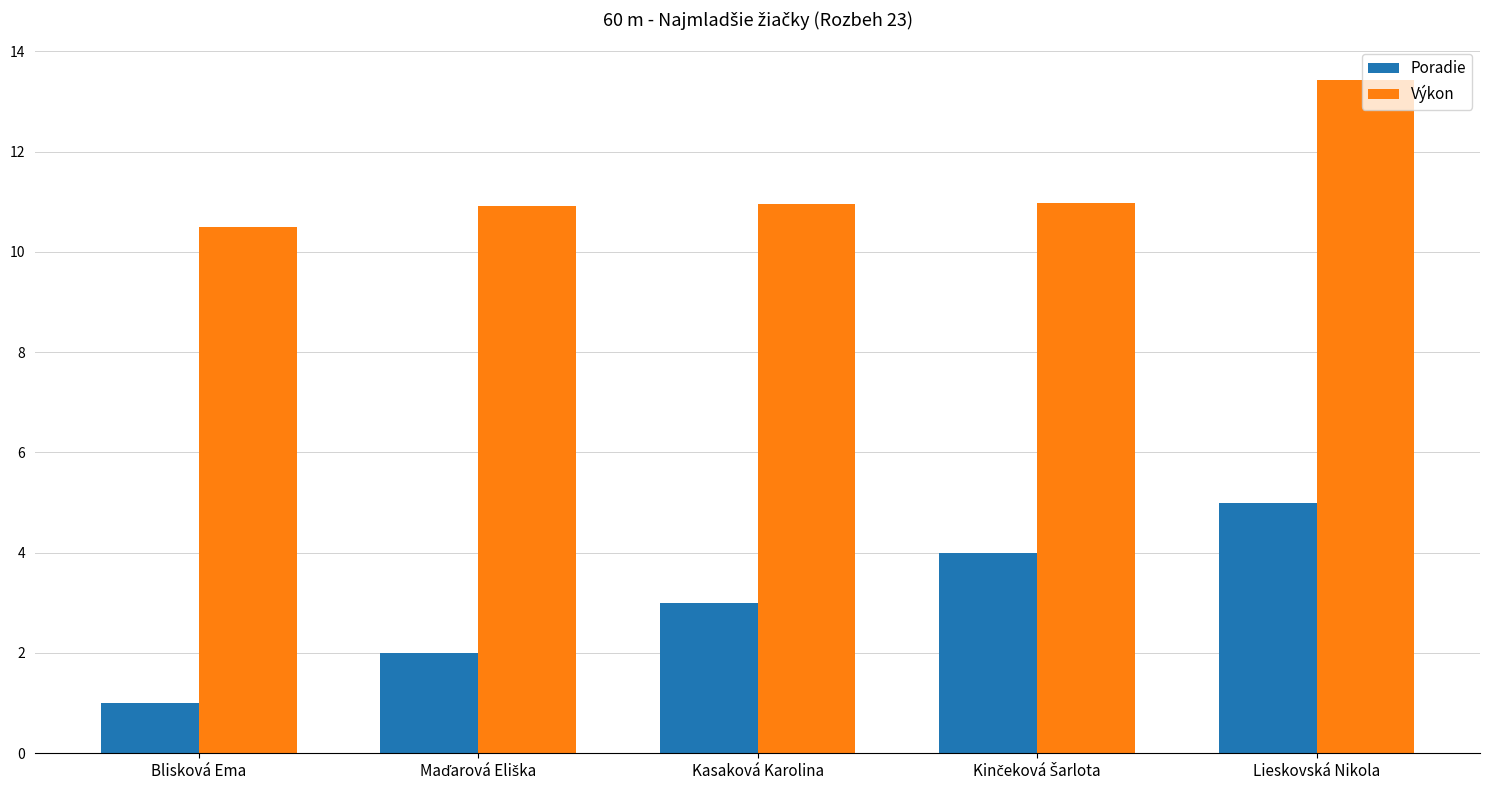

At which category is the sum across all series the highest?

Lieskovská Nikola